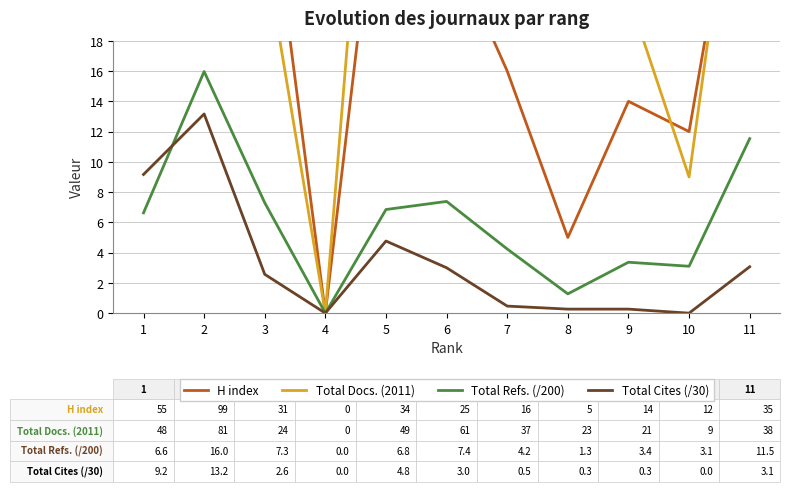

Reading left to right, list all the values displayed in this chart.

H index: 55.0	99.0	31.0	0.0	34.0	25.0	16.0	5.0	14.0	12.0	35.0
Total Docs. (2011): 48.0	81.0	24.0	0.0	49.0	61.0	37.0	23.0	21.0	9.0	38.0
Total Refs. (/200): 6.6	16.0	7.3	0.0	6.8	7.4	4.2	1.3	3.4	3.1	11.5
Total Cites (/30): 9.2	13.2	2.6	0.0	4.8	3.0	0.5	0.3	0.3	0.0	3.1